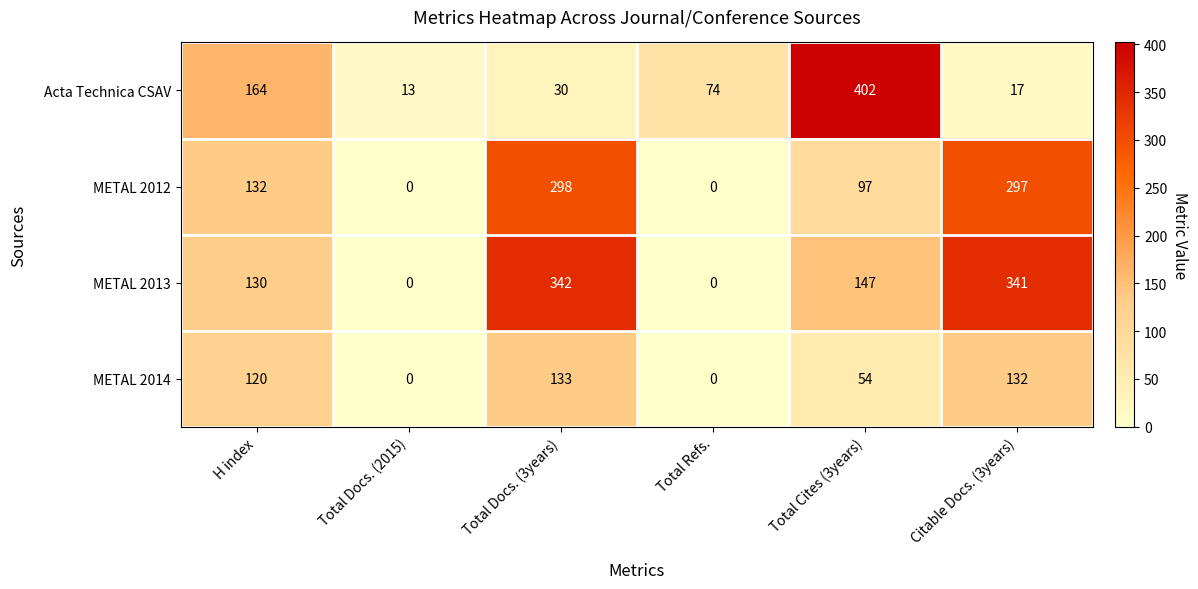

What is the difference between the highest and lowest values at Total Refs.?

74